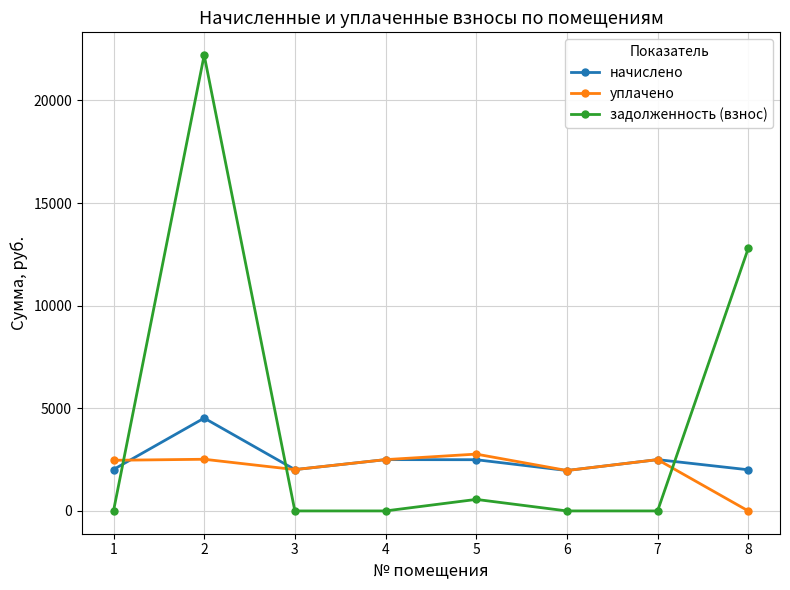

What is the difference between the second highest and second lowest values in the задолженность (взнос) series?

12791.4